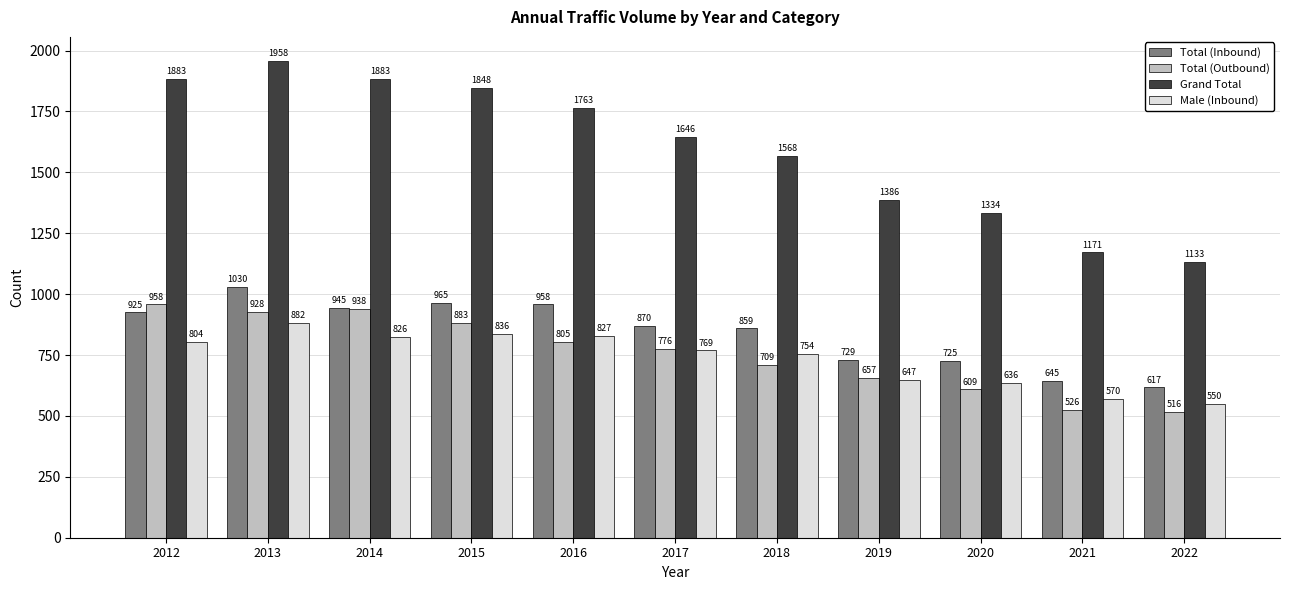

The Male (Inbound) series shows 882 at 2013. True or false?

True